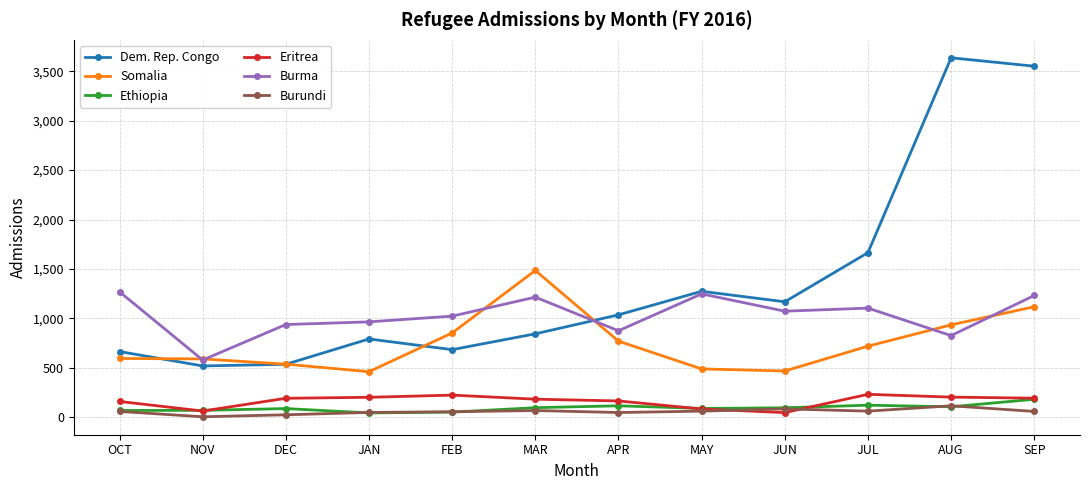

How many distinct data groups are displayed?

6